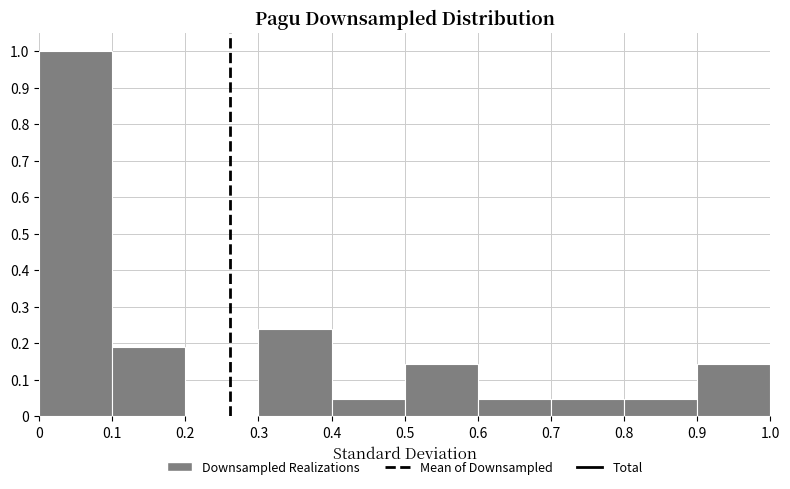

Reading left to right, list every bar in this chart as the range it spans on the x-axis followed by its height. The values are not printed on the chart, so give them approximately, as read against the axis.

0 to 0.1: 1.00
0.1 to 0.2: 0.19
0.2 to 0.3: 0
0.3 to 0.4: 0.24
0.4 to 0.5: 0.05
0.5 to 0.6: 0.14
0.6 to 0.7: 0.05
0.7 to 0.8: 0.05
0.8 to 0.9: 0.05
0.9 to 1.0: 0.14